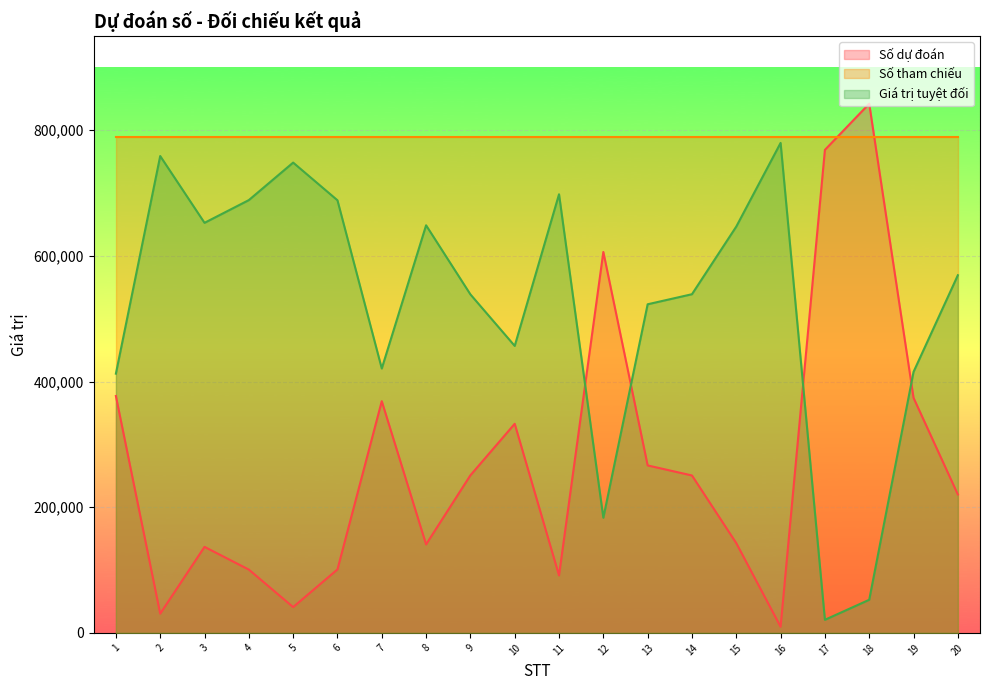

What is the value of the Giá trị tuyệt đối point at the 16th from the left?

779836